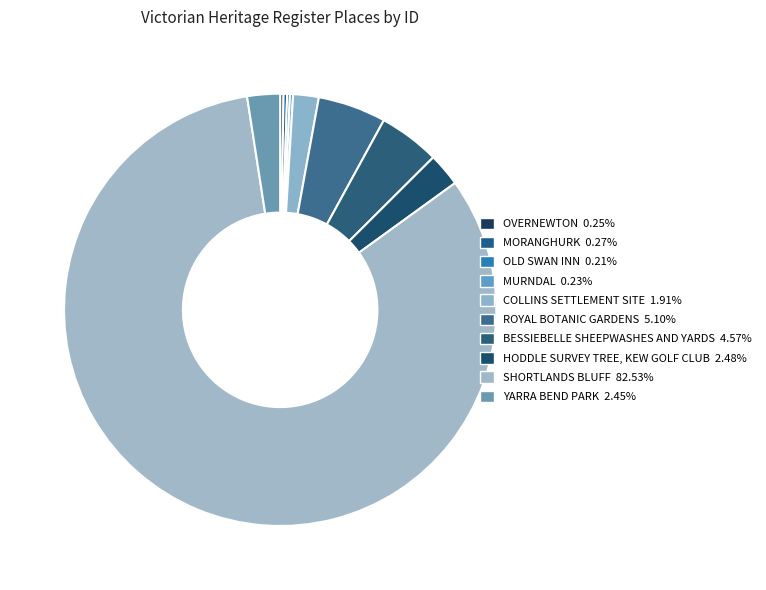

How much of the chart is everything except MURNDAL?

99.8%